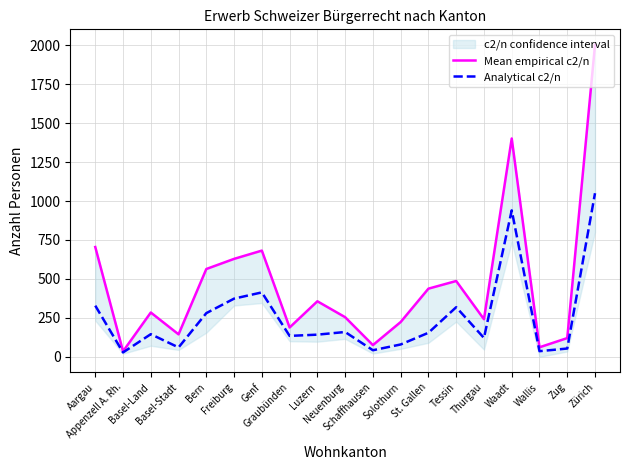

Is this an area chart (filled region under the line)?

No